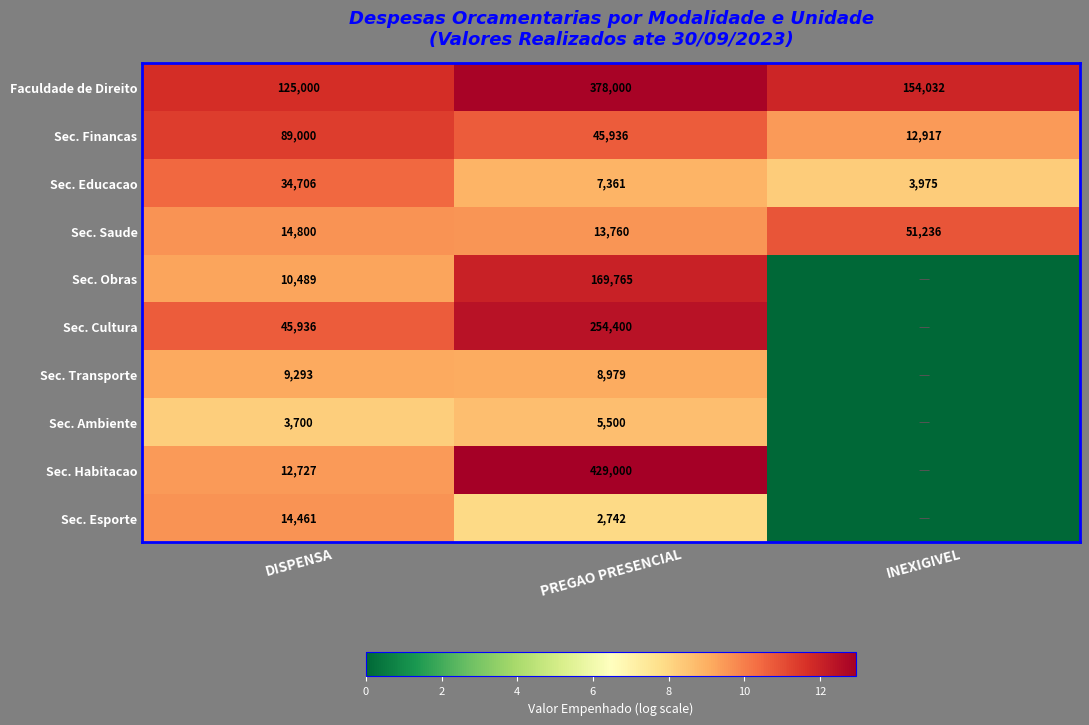

How many categories are shown in the chart?

3